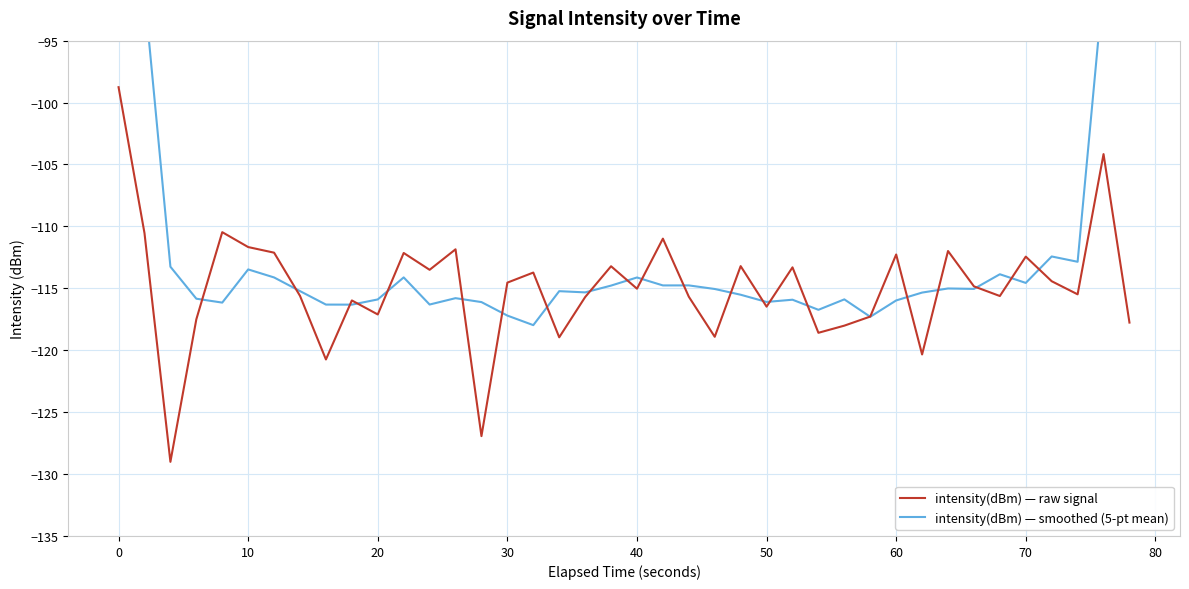

What are all the series names shown in the legend?

intensity(dBm) — raw signal, intensity(dBm) — smoothed (5-pt mean)